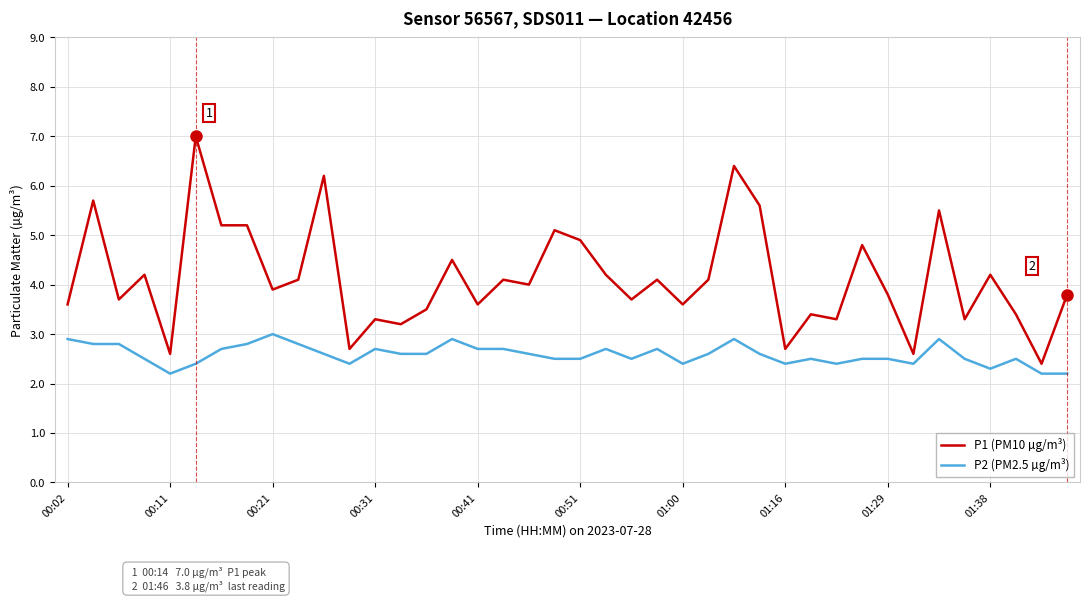

How many distinct data groups are displayed?

2